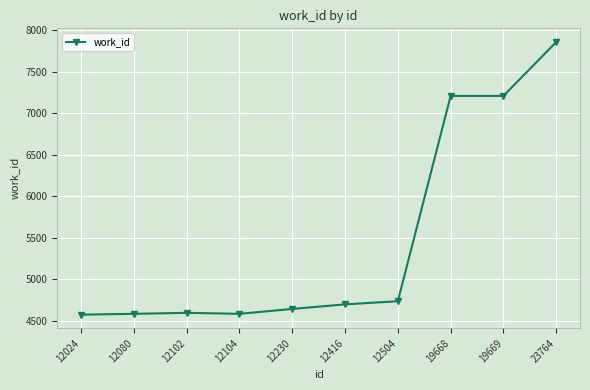

What is the value of the 7th point from the left?

4737